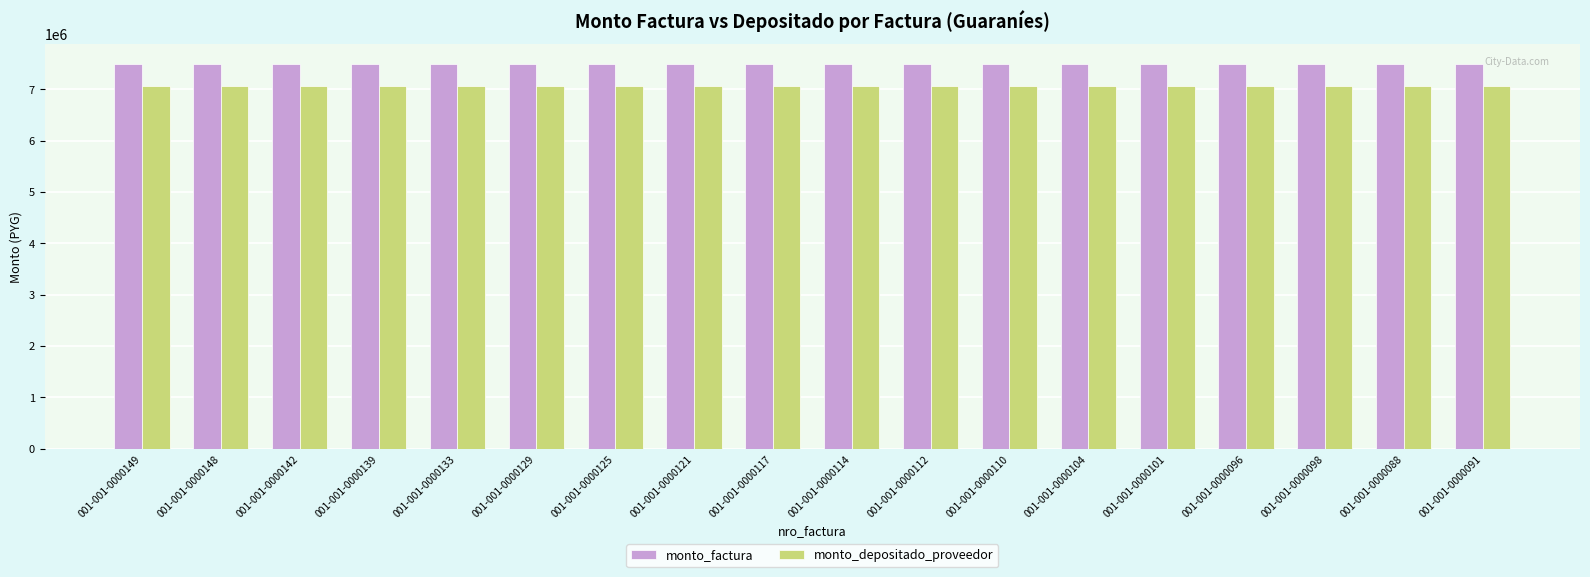

Reading left to right, what are all the values shown in this chart?

monto_factura: 7500000	7500000	7500000	7500000	7500000	7500000	7500000	7500000	7500000	7500000	7500000	7500000	7500000	7500000	7500000	7500000	7500000	7500000
monto_depositado_proveedor: 7064455	7064455	7064455	7064455	7064455	7064455	7064455	7064455	7064455	7064455	7064455	7064455	7064455	7064455	7064455	7064455	7064455	7064455